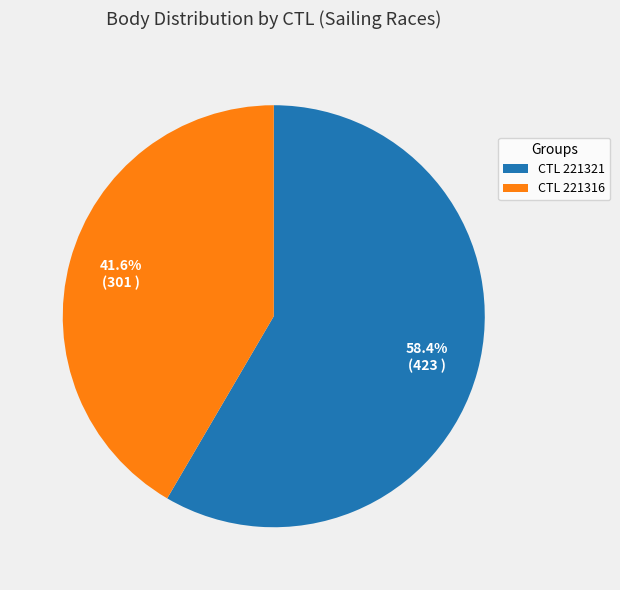

Is there a majority slice in this chart?

Yes